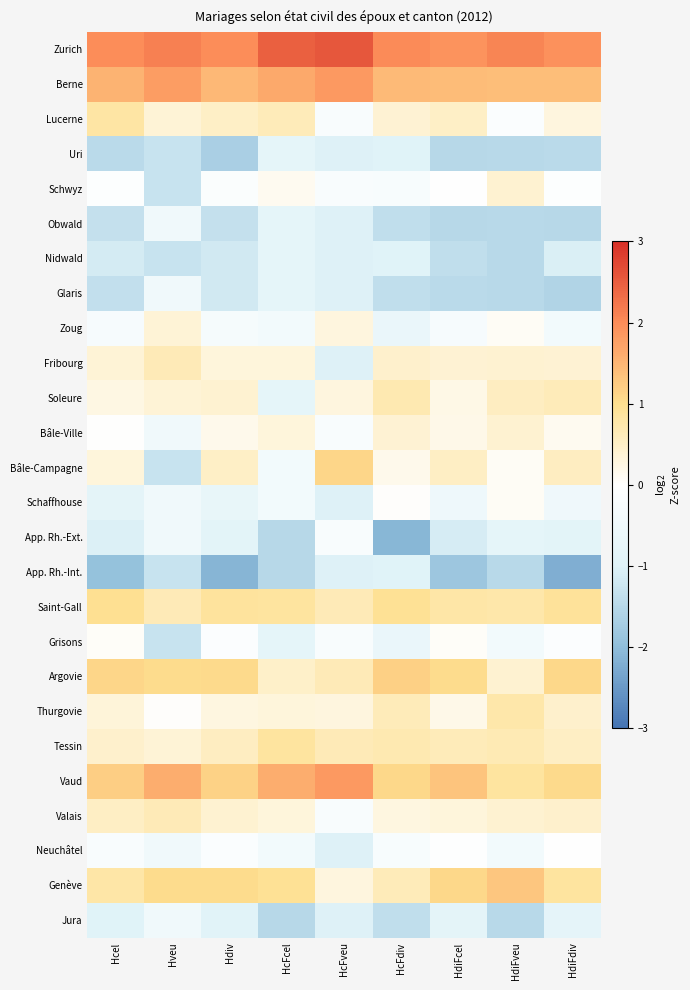

Reading left to right, list all the values displayed in this chart.

Zurich: Hcel=2.0	Hveu=2.1	Hdiv=2.0	HcFcel=2.5	HcFveu=2.6	HcFdiv=2.0	HdiFcel=1.9	HdiFveu=2.1	HdiFdiv=1.9
Berne: Hcel=1.5	Hveu=1.8	Hdiv=1.5	HcFcel=1.6	HcFveu=1.8	HcFdiv=1.4	HdiFcel=1.4	HdiFveu=1.4	HdiFdiv=1.4
Lucerne: Hcel=0.8	Hveu=0.4	Hdiv=0.5	HcFcel=0.6	HcFveu=-0.2	HcFdiv=0.4	HdiFcel=0.5	HdiFveu=-0.1	HdiFdiv=0.3
Uri: Hcel=-1.5	Hveu=-1.3	Hdiv=-1.7	HcFcel=-0.8	HcFveu=-1.0	HcFdiv=-1.0	HdiFcel=-1.5	HdiFveu=-1.5	HdiFdiv=-1.5
Schwyz: Hcel=-0.1	Hveu=-1.3	Hdiv=-0.2	HcFcel=0.1	HcFveu=-0.2	HcFdiv=-0.3	HdiFcel=-0.0	HdiFveu=0.4	HdiFdiv=-0.1
Obwald: Hcel=-1.3	Hveu=-0.5	Hdiv=-1.3	HcFcel=-0.8	HcFveu=-1.0	HcFdiv=-1.4	HdiFcel=-1.5	HdiFveu=-1.5	HdiFdiv=-1.5
Nidwald: Hcel=-1.1	Hveu=-1.3	Hdiv=-1.2	HcFcel=-0.8	HcFveu=-1.0	HcFdiv=-1.0	HdiFcel=-1.4	HdiFveu=-1.5	HdiFdiv=-1.1
Glaris: Hcel=-1.4	Hveu=-0.5	Hdiv=-1.2	HcFcel=-0.8	HcFveu=-1.0	HcFdiv=-1.4	HdiFcel=-1.5	HdiFveu=-1.5	HdiFdiv=-1.6
Zoug: Hcel=-0.3	Hveu=0.4	Hdiv=-0.3	HcFcel=-0.4	HcFveu=0.3	HcFdiv=-0.7	HdiFcel=-0.3	HdiFveu=0.1	HdiFdiv=-0.4
Fribourg: Hcel=0.4	Hveu=0.6	Hdiv=0.3	HcFcel=0.3	HcFveu=-1.0	HcFdiv=0.5	HdiFcel=0.4	HdiFveu=0.4	HdiFdiv=0.4
Soleure: Hcel=0.2	Hveu=0.4	Hdiv=0.4	HcFcel=-0.8	HcFveu=0.3	HcFdiv=0.7	HdiFcel=0.2	HdiFveu=0.6	HdiFdiv=0.6
Bâle-Ville: Hcel=0.0	Hveu=-0.5	Hdiv=0.2	HcFcel=0.3	HcFveu=-0.2	HcFdiv=0.4	HdiFcel=0.2	HdiFveu=0.4	HdiFdiv=0.1
Bâle-Campagne: Hcel=0.3	Hveu=-1.3	Hdiv=0.5	HcFcel=-0.4	HcFveu=1.1	HcFdiv=0.2	HdiFcel=0.5	HdiFveu=0.1	HdiFdiv=0.5
Schaffhouse: Hcel=-0.9	Hveu=-0.5	Hdiv=-0.7	HcFcel=-0.4	HcFveu=-1.0	HcFdiv=0.0	HdiFcel=-0.5	HdiFveu=0.1	HdiFdiv=-0.5
App. Rh.-Ext.: Hcel=-1.0	Hveu=-0.5	Hdiv=-0.9	HcFcel=-1.5	HcFveu=-0.2	HcFdiv=-2.1	HdiFcel=-1.1	HdiFveu=-0.8	HdiFdiv=-0.9
App. Rh.-Int.: Hcel=-1.9	Hveu=-1.3	Hdiv=-2.1	HcFcel=-1.5	HcFveu=-1.0	HcFdiv=-1.0	HdiFcel=-1.8	HdiFveu=-1.5	HdiFdiv=-2.2
Saint-Gall: Hcel=1.0	Hveu=0.6	Hdiv=0.9	HcFcel=0.8	HcFveu=0.6	HcFdiv=0.9	HdiFcel=0.8	HdiFveu=0.8	HdiFdiv=0.9
Grisons: Hcel=0.1	Hveu=-1.3	Hdiv=-0.1	HcFcel=-0.8	HcFveu=-0.2	HcFdiv=-0.7	HdiFcel=0.1	HdiFveu=-0.4	HdiFdiv=-0.1
Argovie: Hcel=1.1	Hveu=1.1	Hdiv=1.1	HcFcel=0.5	HcFveu=0.6	HcFdiv=1.2	HdiFcel=1.0	HdiFveu=0.4	HdiFdiv=1.1
Thurgovie: Hcel=0.3	Hveu=0.0	Hdiv=0.3	HcFcel=0.3	HcFveu=0.3	HcFdiv=0.6	HdiFcel=0.2	HdiFveu=0.8	HdiFdiv=0.4
Tessin: Hcel=0.5	Hveu=0.4	Hdiv=0.5	HcFcel=0.8	HcFveu=0.6	HcFdiv=0.7	HdiFcel=0.6	HdiFveu=0.7	HdiFdiv=0.5
Vaud: Hcel=1.2	Hveu=1.6	Hdiv=1.2	HcFcel=1.6	HcFveu=1.8	HcFdiv=1.1	HdiFcel=1.3	HdiFveu=0.9	HdiFdiv=1.1
Valais: Hcel=0.5	Hveu=0.6	Hdiv=0.4	HcFcel=0.3	HcFveu=-0.2	HcFdiv=0.3	HdiFcel=0.3	HdiFveu=0.4	HdiFdiv=0.5
Neuchâtel: Hcel=-0.2	Hveu=-0.5	Hdiv=-0.1	HcFcel=-0.4	HcFveu=-1.0	HcFdiv=-0.3	HdiFcel=-0.1	HdiFveu=-0.4	HdiFdiv=-0.0
Genève: Hcel=0.8	Hveu=1.1	Hdiv=1.1	HcFcel=0.9	HcFveu=0.3	HcFdiv=0.6	HdiFcel=1.1	HdiFveu=1.3	HdiFdiv=0.9
Jura: Hcel=-1.0	Hveu=-0.5	Hdiv=-0.9	HcFcel=-1.5	HcFveu=-1.0	HcFdiv=-1.4	HdiFcel=-0.9	HdiFveu=-1.5	HdiFdiv=-0.8